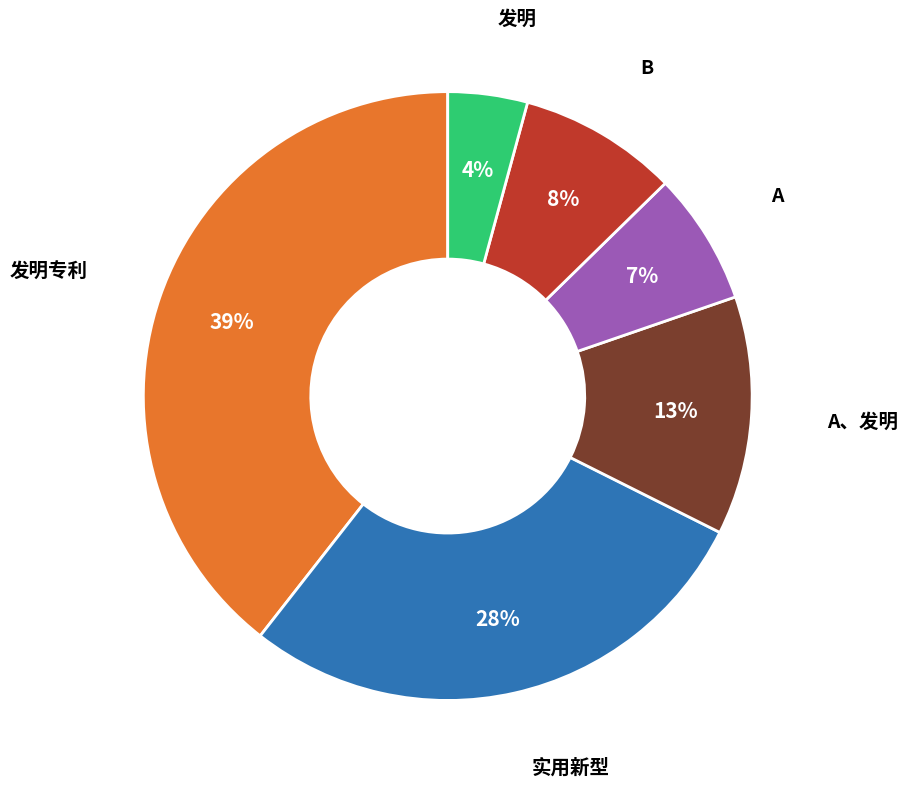

Is there any slice that represents more than half of the pie?

No